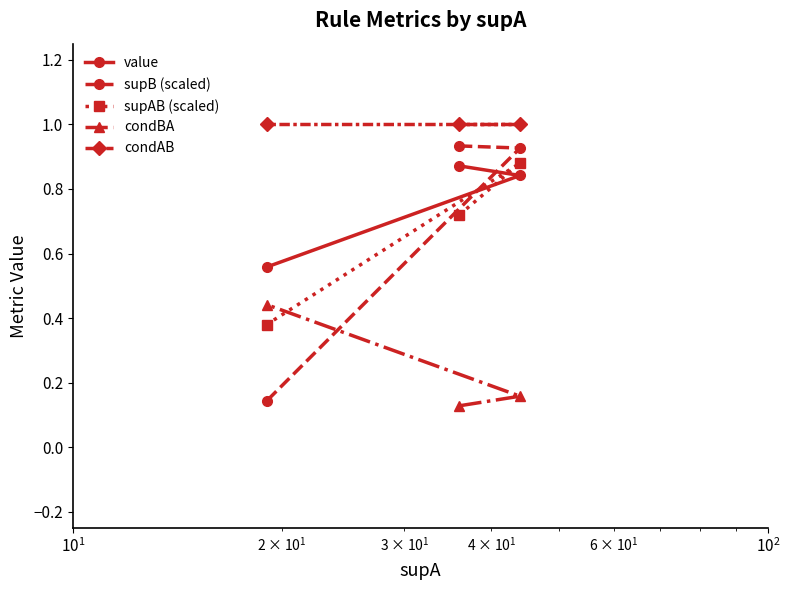

At how many categories does at least one series exceed 0?

3